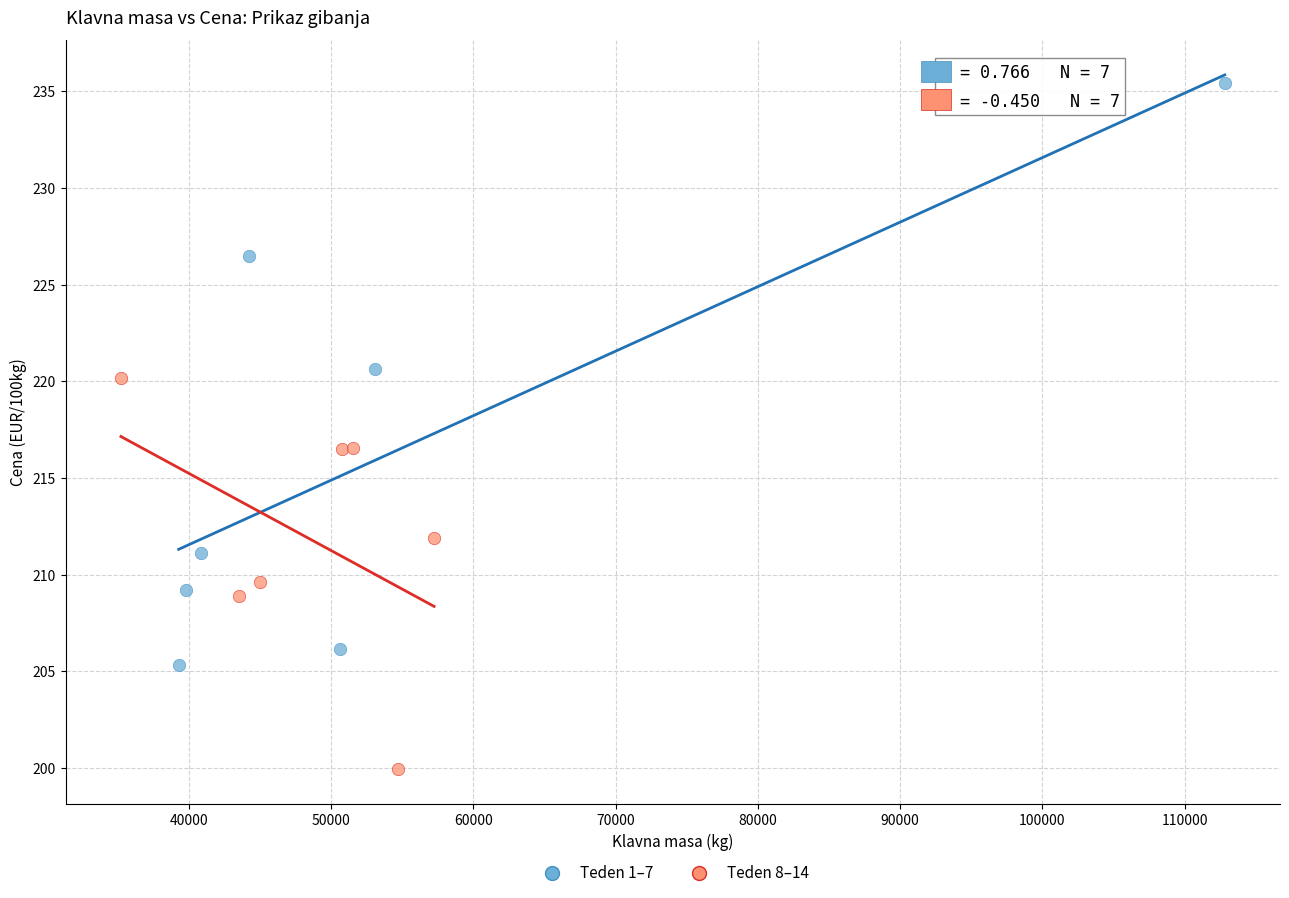

Which series contains the lowest Y value?

Teden 8–14